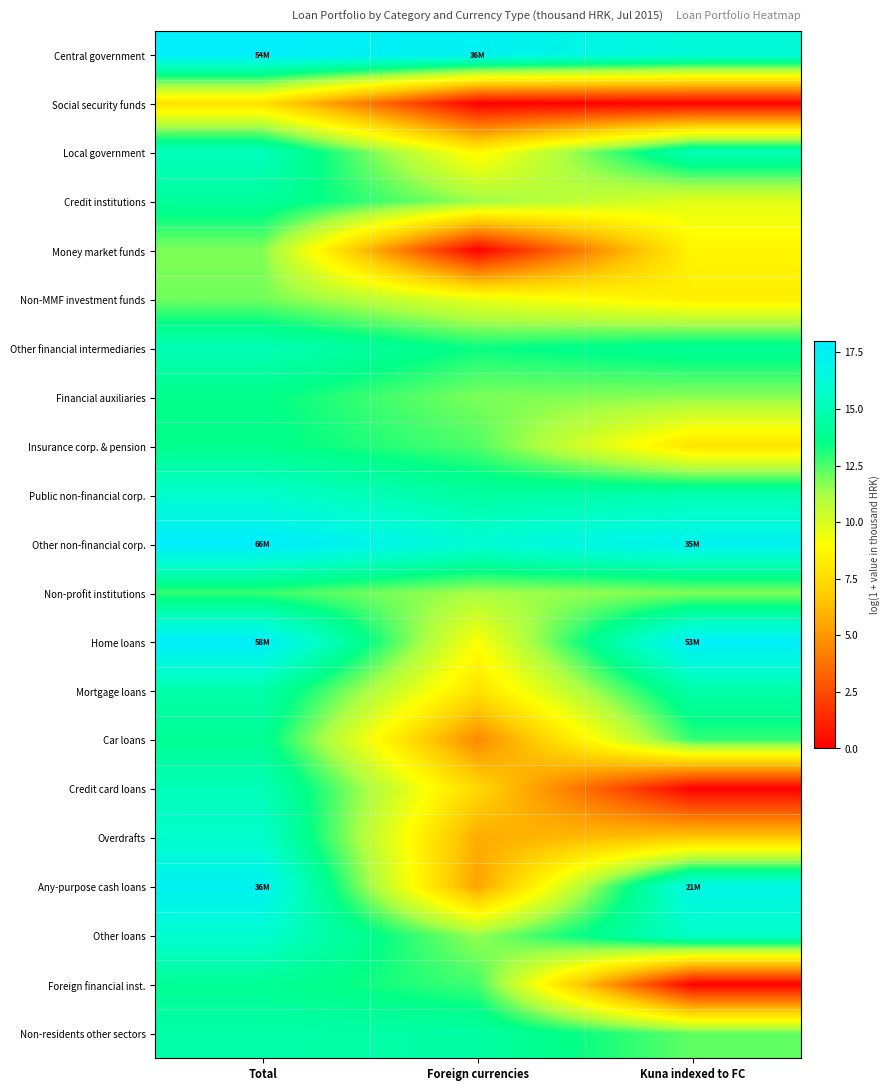

What is the maximum value shown in the chart?

18.0